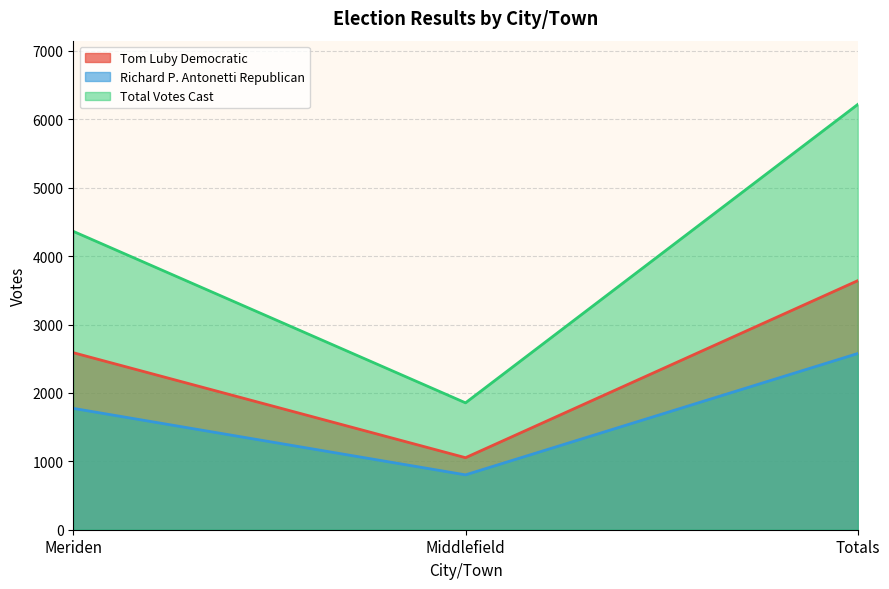

What is the approximate value of Richard P. Antonetti Republican at Middlefield, to the nearest 10?

800